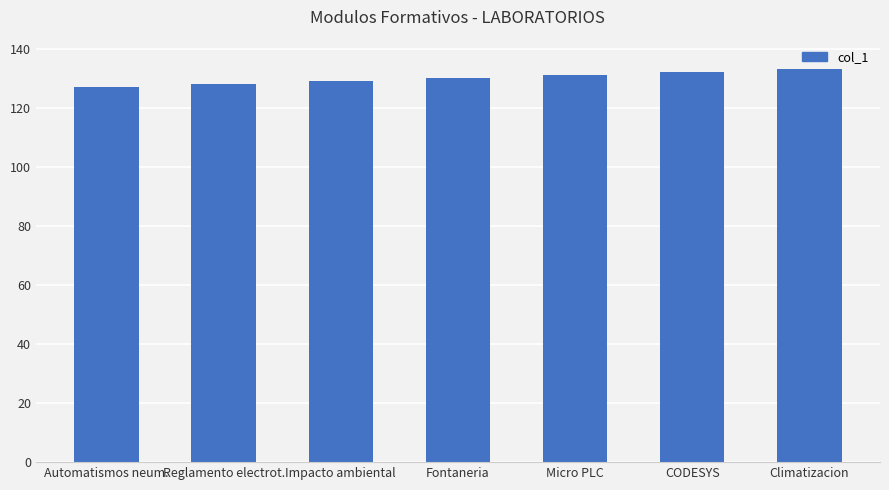

Is it true that the value at Climatizacion is 133?

True